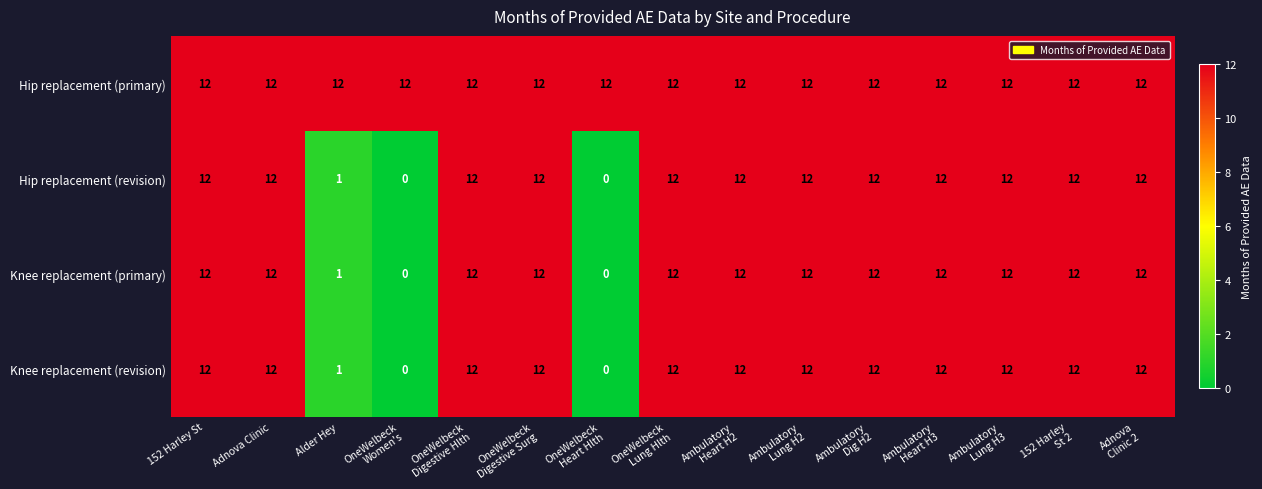

At how many categories does at least one series exceed 2?

15